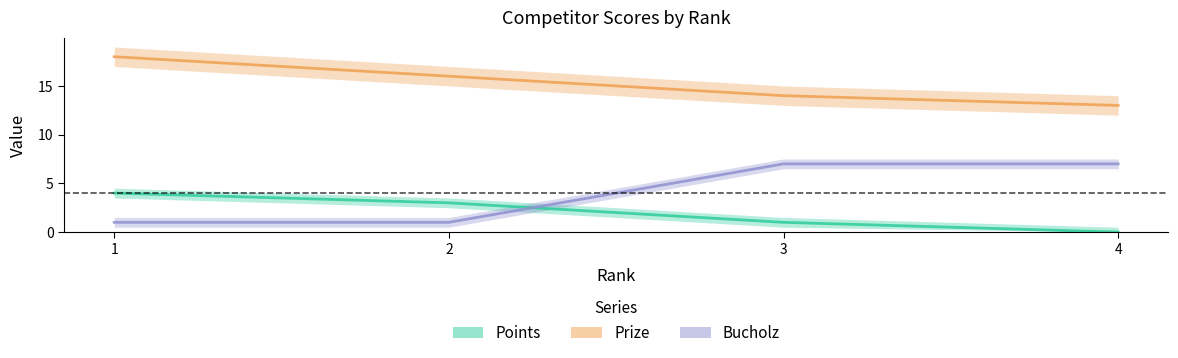

Which series has the largest total across all categories?

Prize